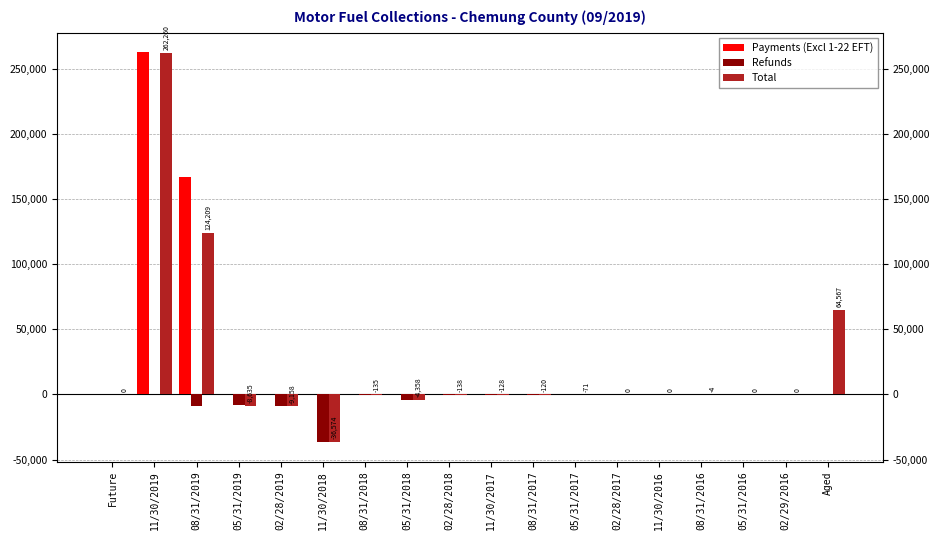

The value of Payments (Excl 1-22 EFT) at 08/31/2019 is 253938.4. True or false?

False